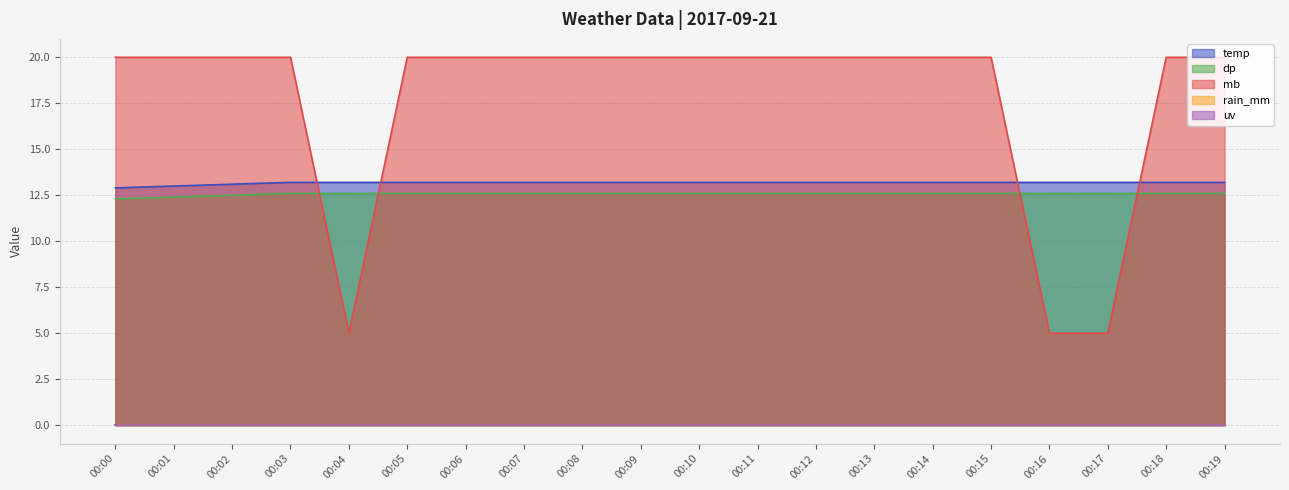

What is the maximum value for dp?

12.6